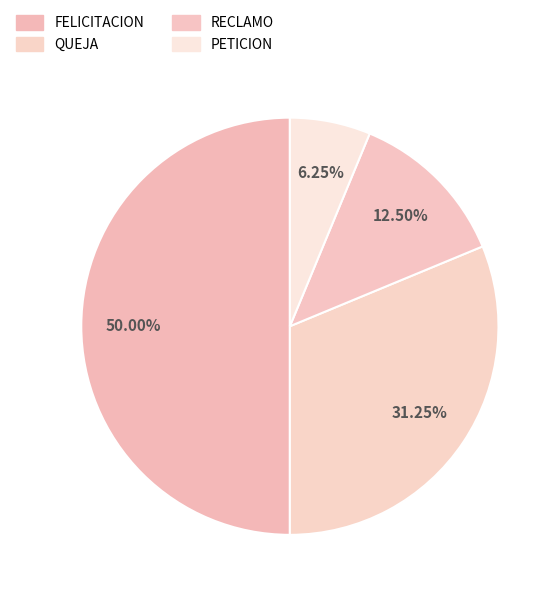

How many segments does this pie chart have?

4